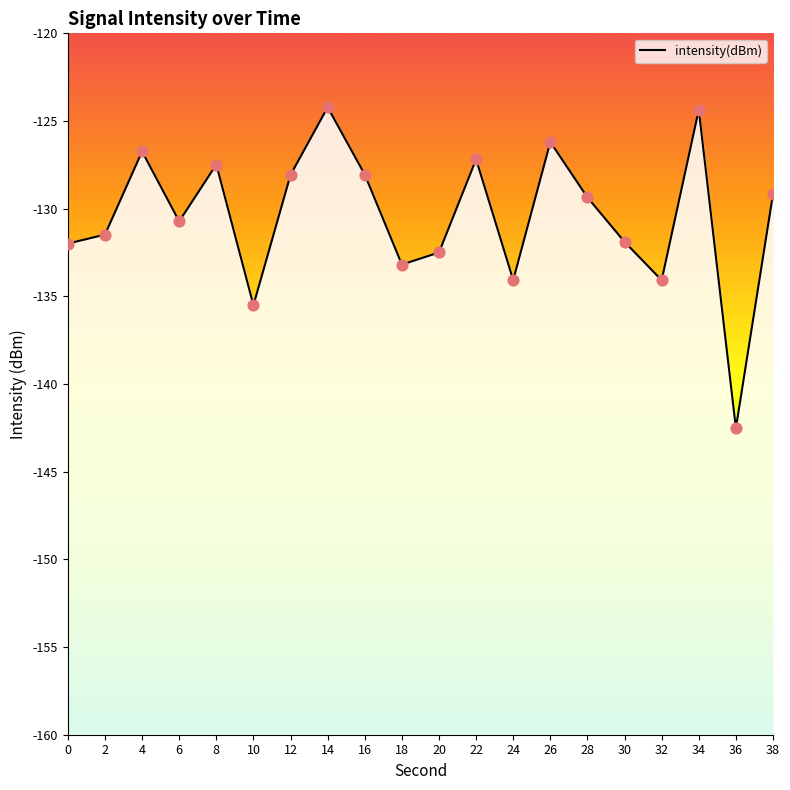

What is the change in value from 8 to 38?

-1.7